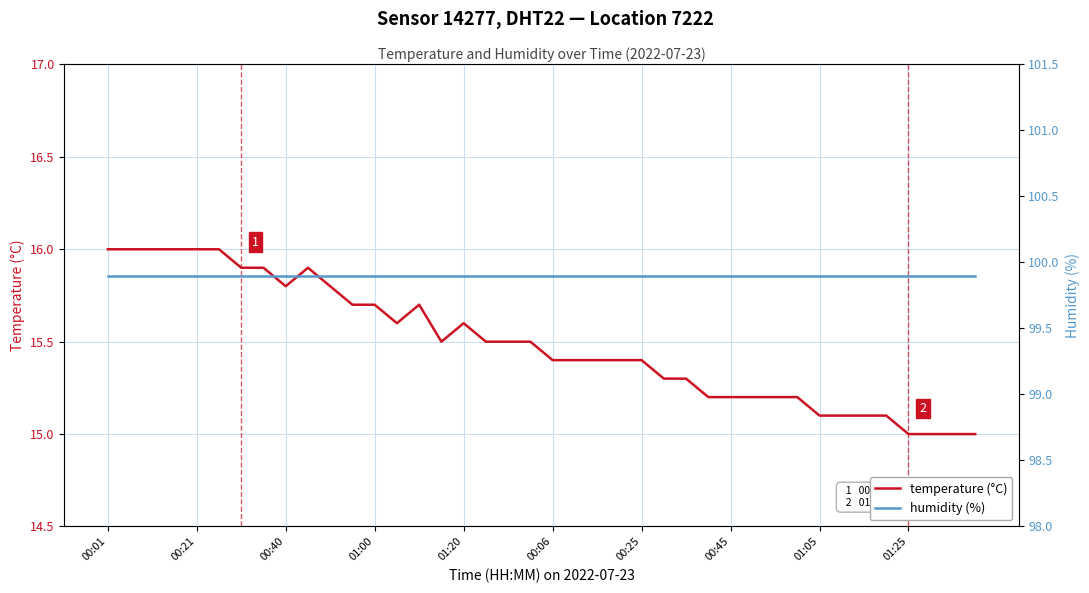

Is the value of temperature (°C) at 01:05 greater than the value of humidity (%) at 13?

No